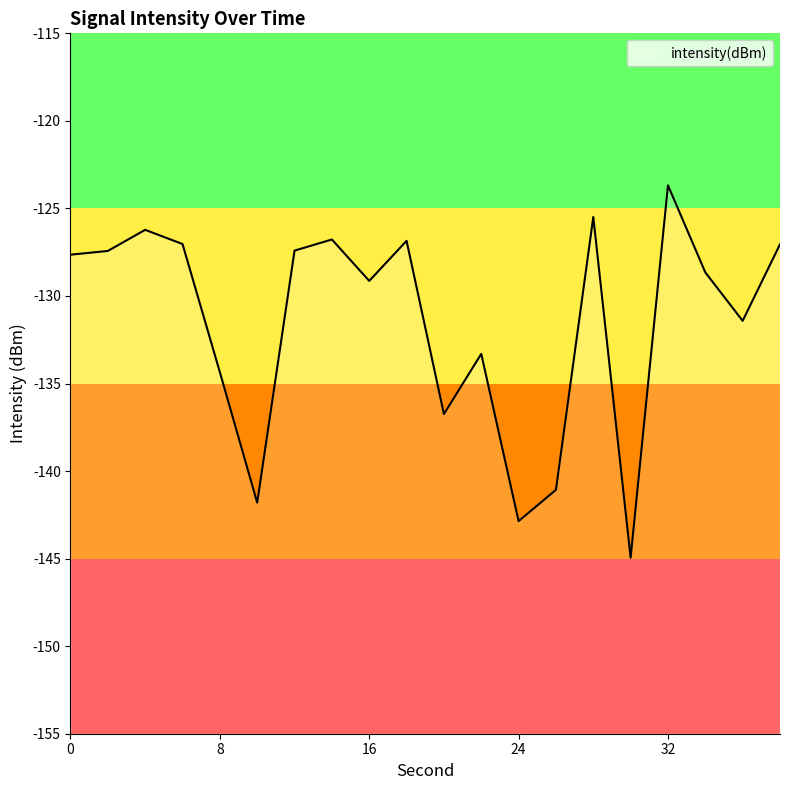

Reading left to right, what are all the values shown in this chart?

0=-127.6	2=-127.4	4=-126.2	6=-127.0	8=-134.4	10=-141.8	12=-127.4	14=-126.8	16=-129.1	18=-126.9	20=-136.7	22=-133.3	24=-142.9	26=-141.1	28=-125.5	30=-144.9	32=-123.7	34=-128.7	36=-131.4	38=-127.0